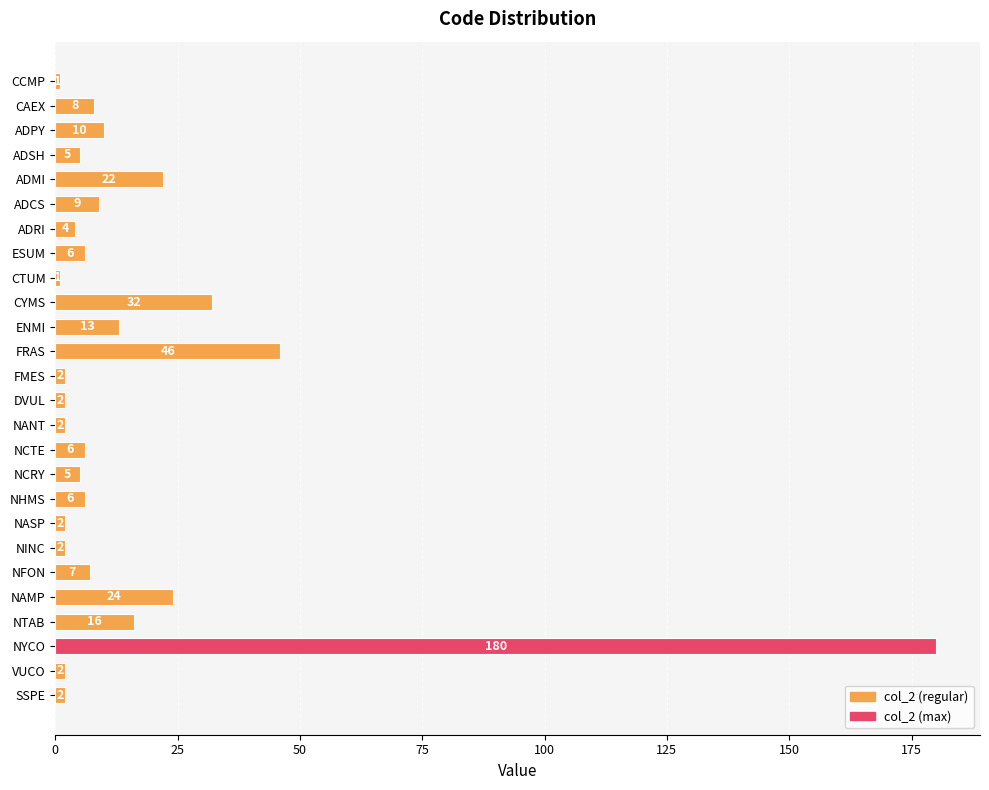

Approximately how many times larger is the value at NFON compared to ADSH?

1.4